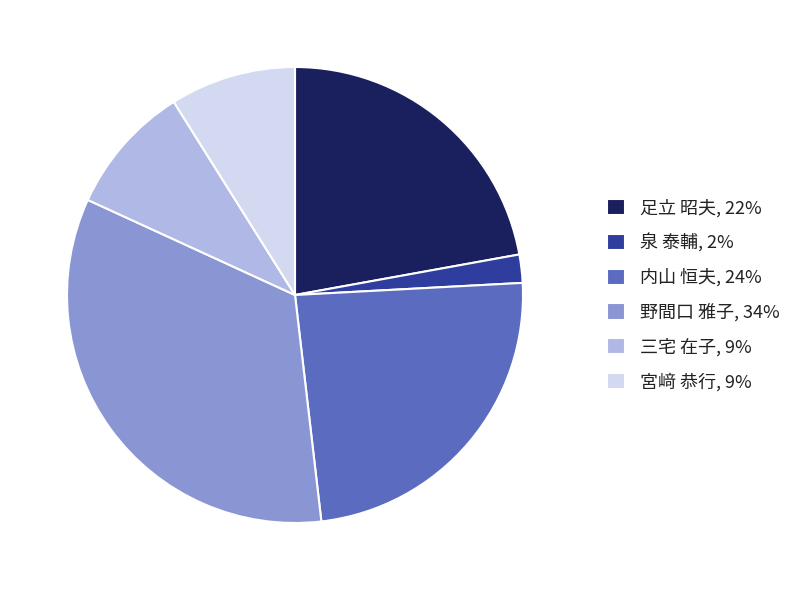

Which slice is the largest?

野間口 雅子